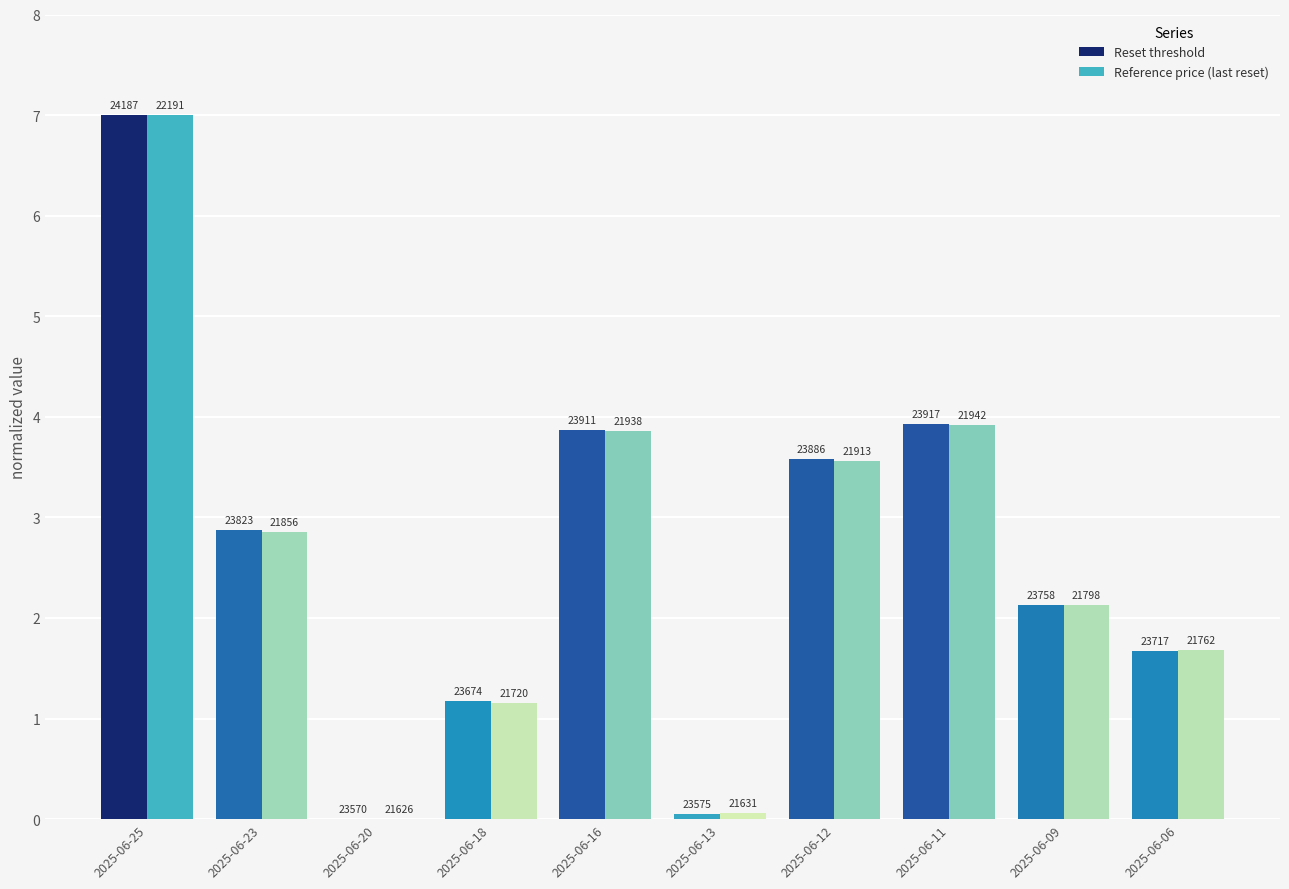

Between 2025-06-16 and 2025-06-12, which series saw the biggest shift?

Reference price (last reset)